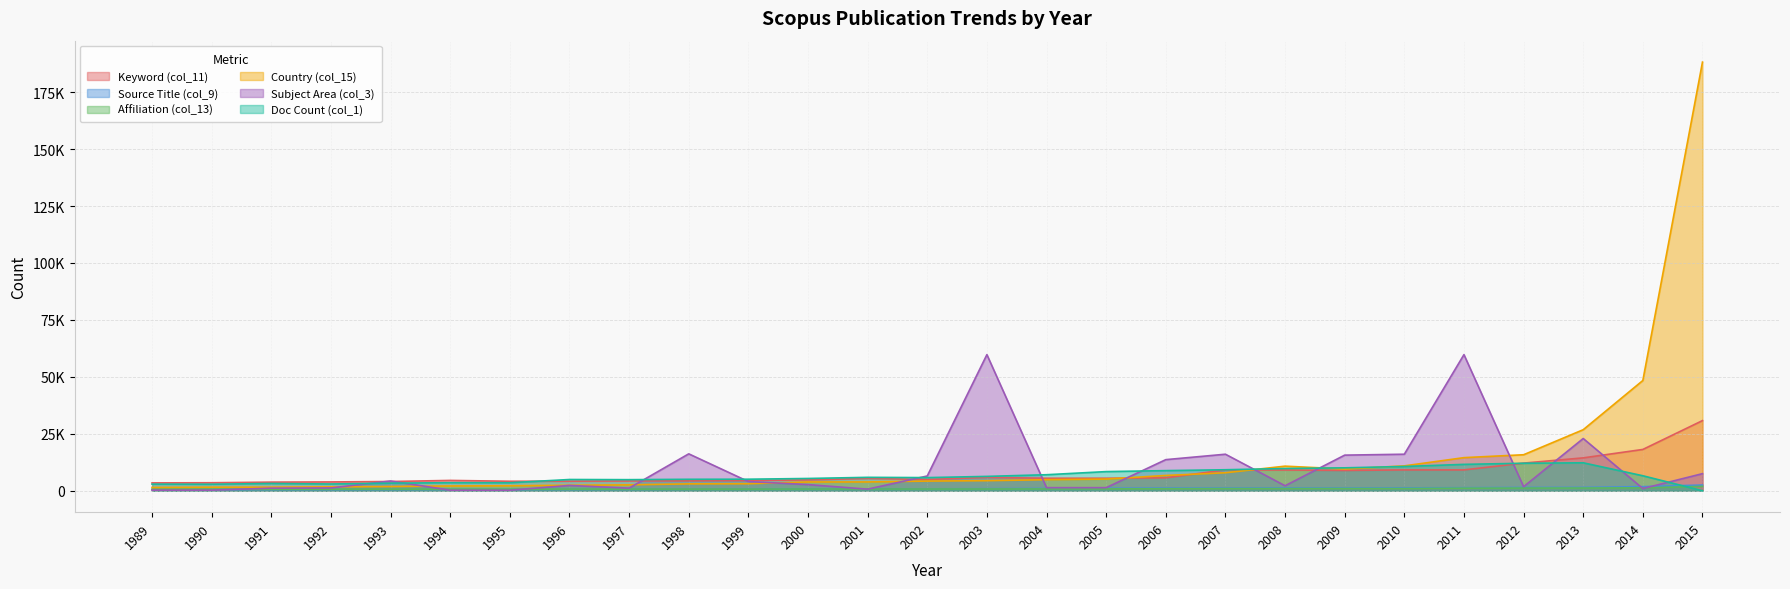

What is the minimum value shown in the chart?

1